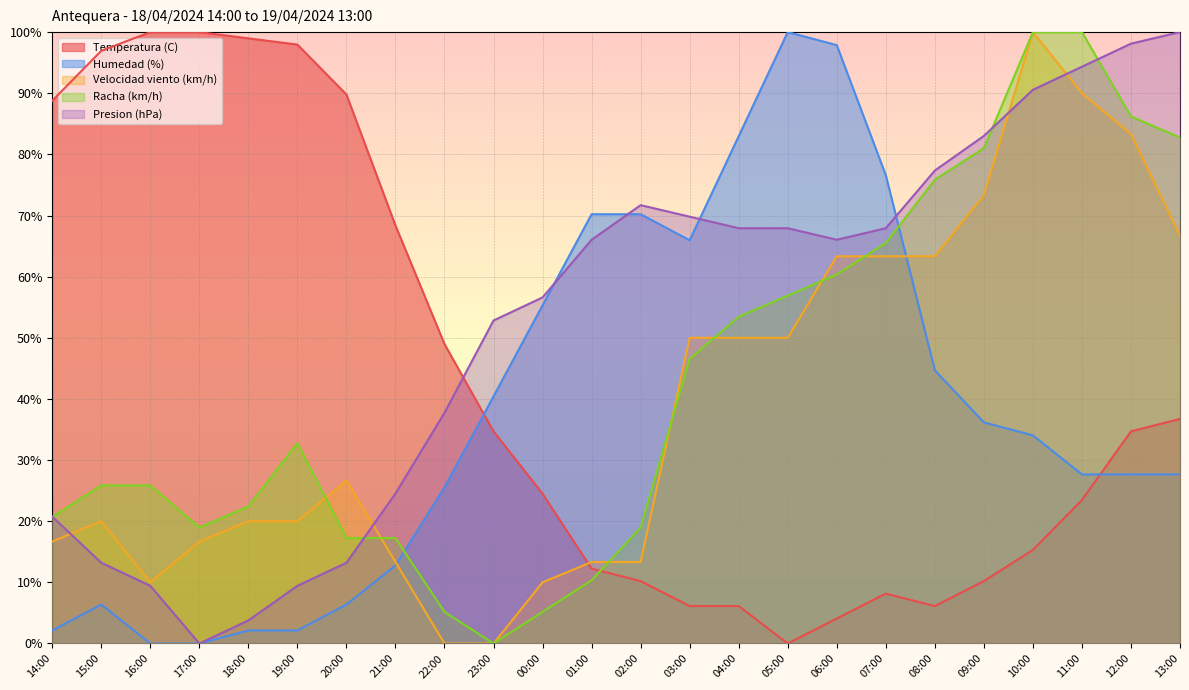

What is the label of the 6th point from the right?

08:00